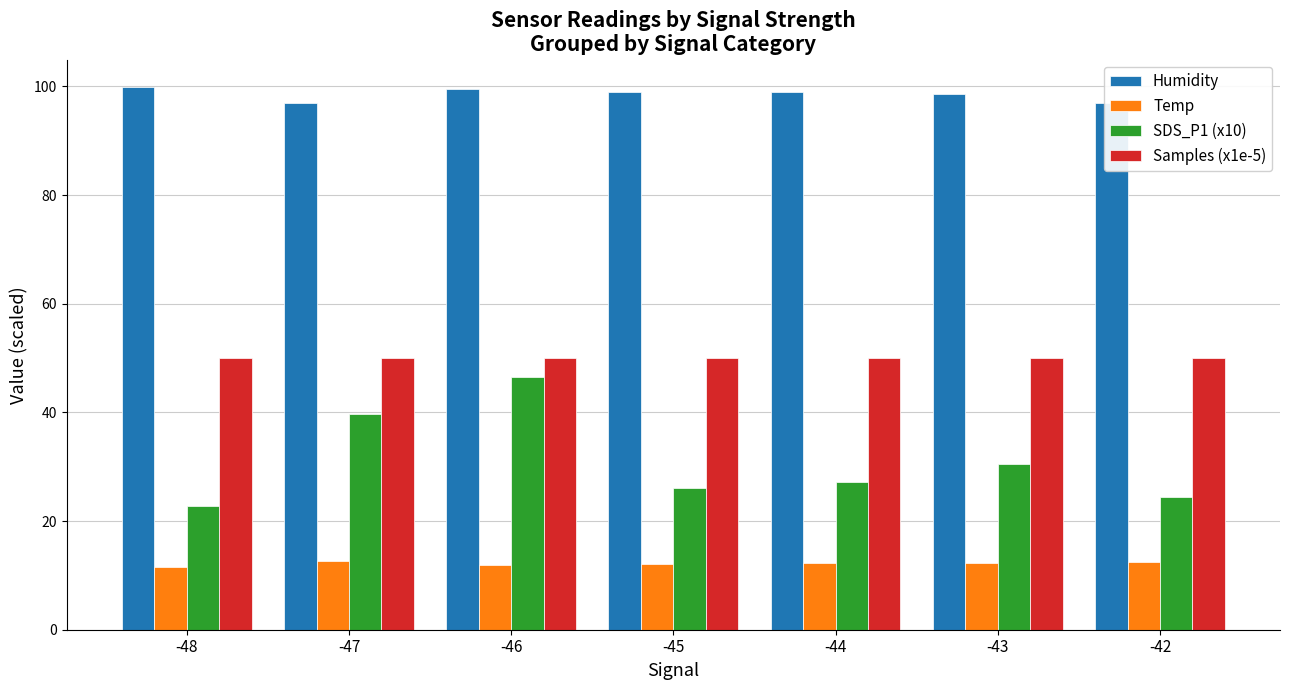

Is the value of SDS_P1 (x10) at -45 greater than the value of Samples (x1e-5) at -42?

No